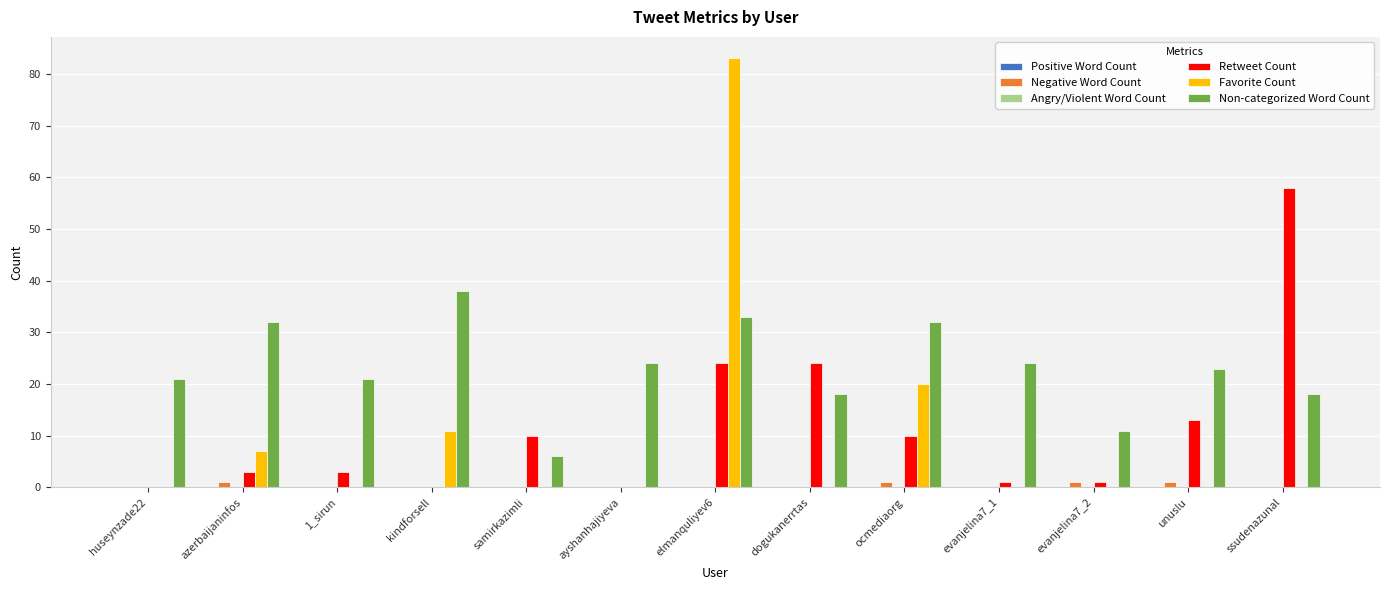

True or false: Retweet Count has a value of 10 at samirkazimli.

True